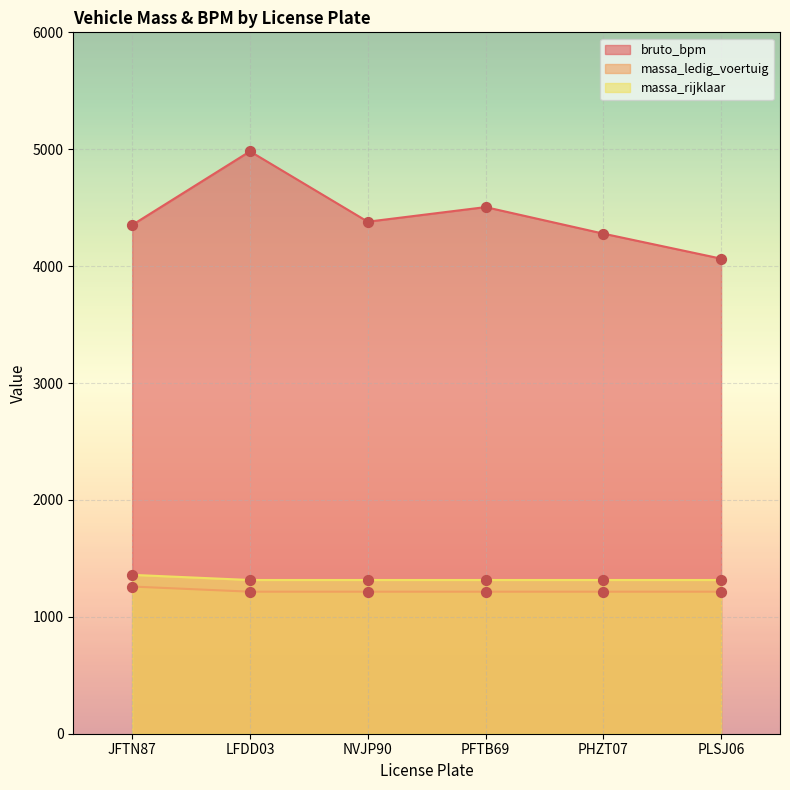

What are all the series names shown in the legend?

bruto_bpm, massa_ledig_voertuig, massa_rijklaar